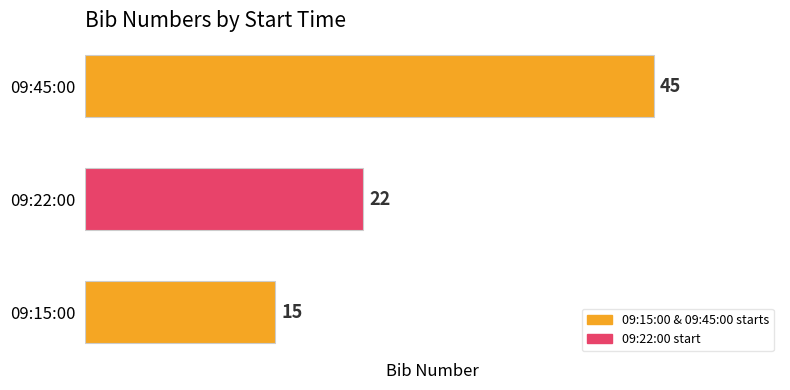

Reading bottom to top, what are all the values shown in this chart?

09:15:00=15	09:22:00=22	09:45:00=45